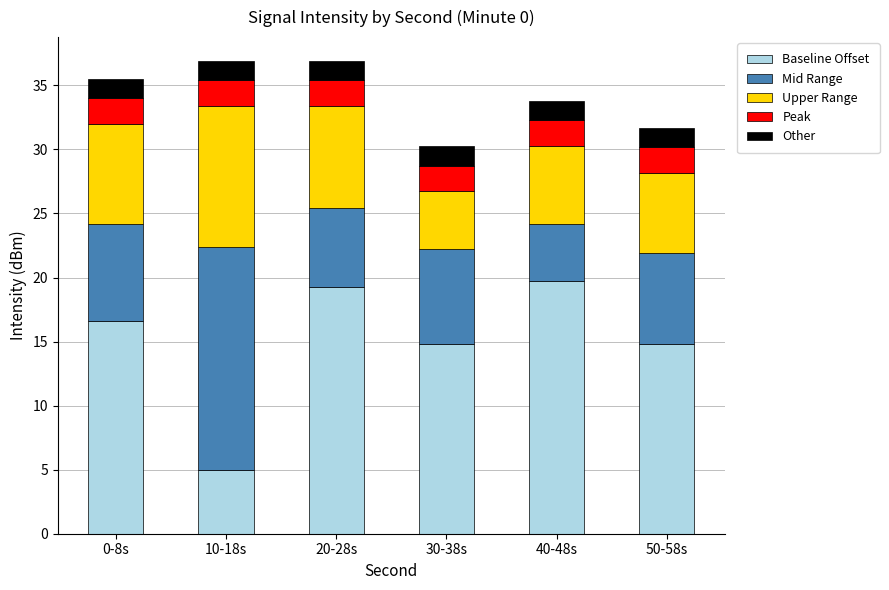

Which category has the lowest value in the Baseline Offset series?

10-18s